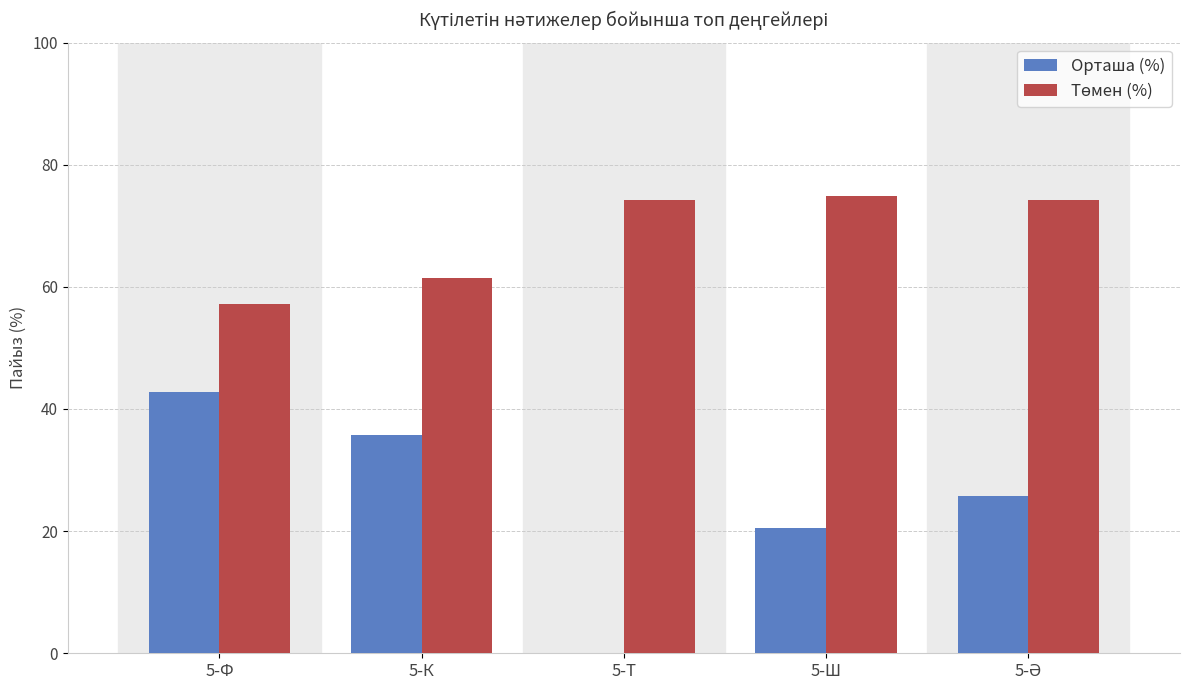

What is the average value of the Орташа (%) series?

25.0